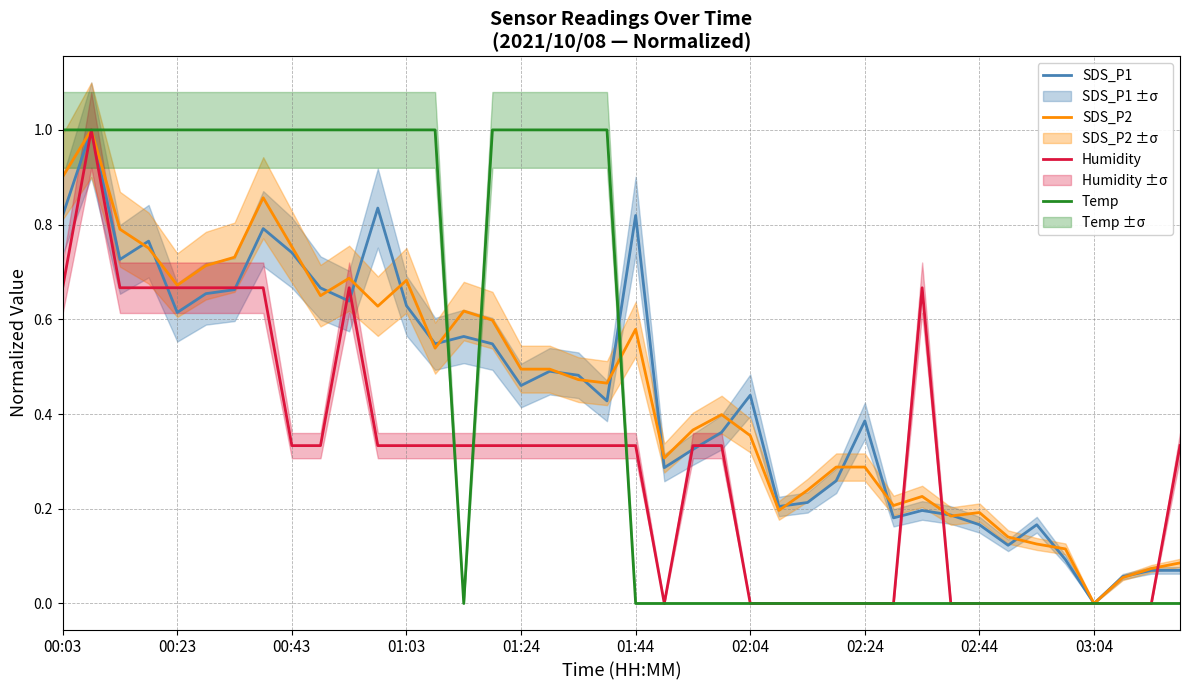

What is the average value of the Humidity series?

0.3